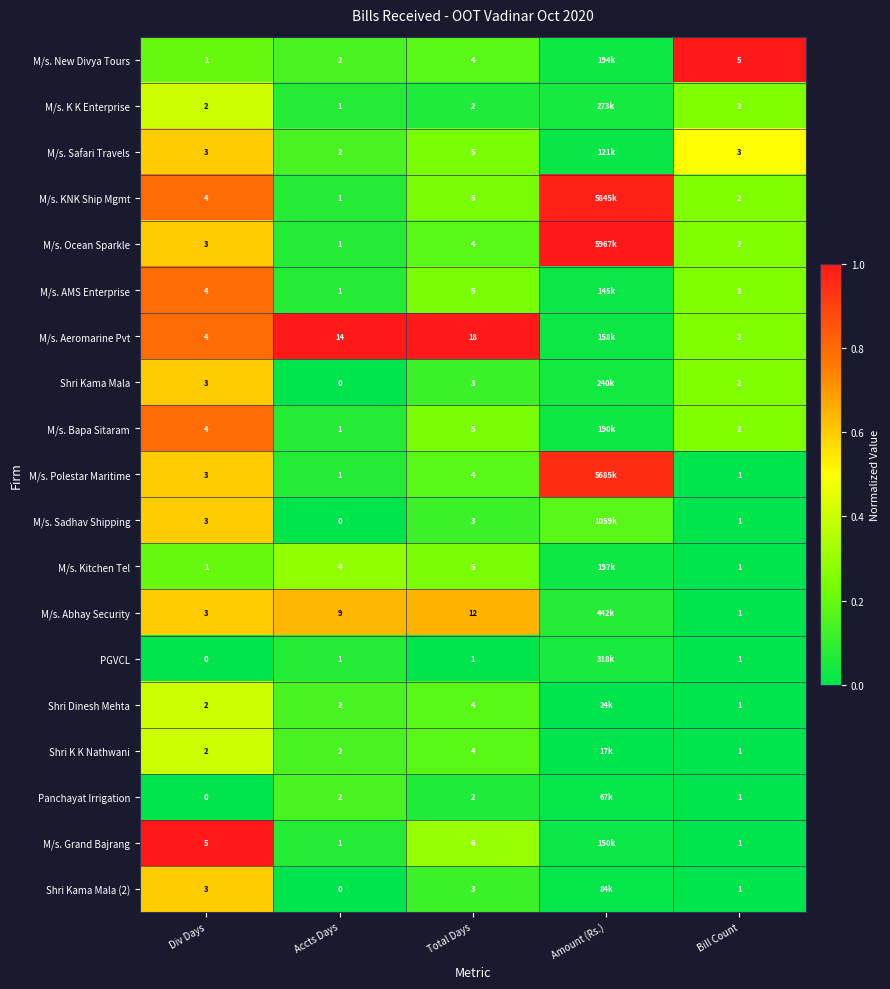

Is the value of M/s. Polestar Maritime at Bill Count greater than the value of M/s. Safari Travels at Bill Count?

No